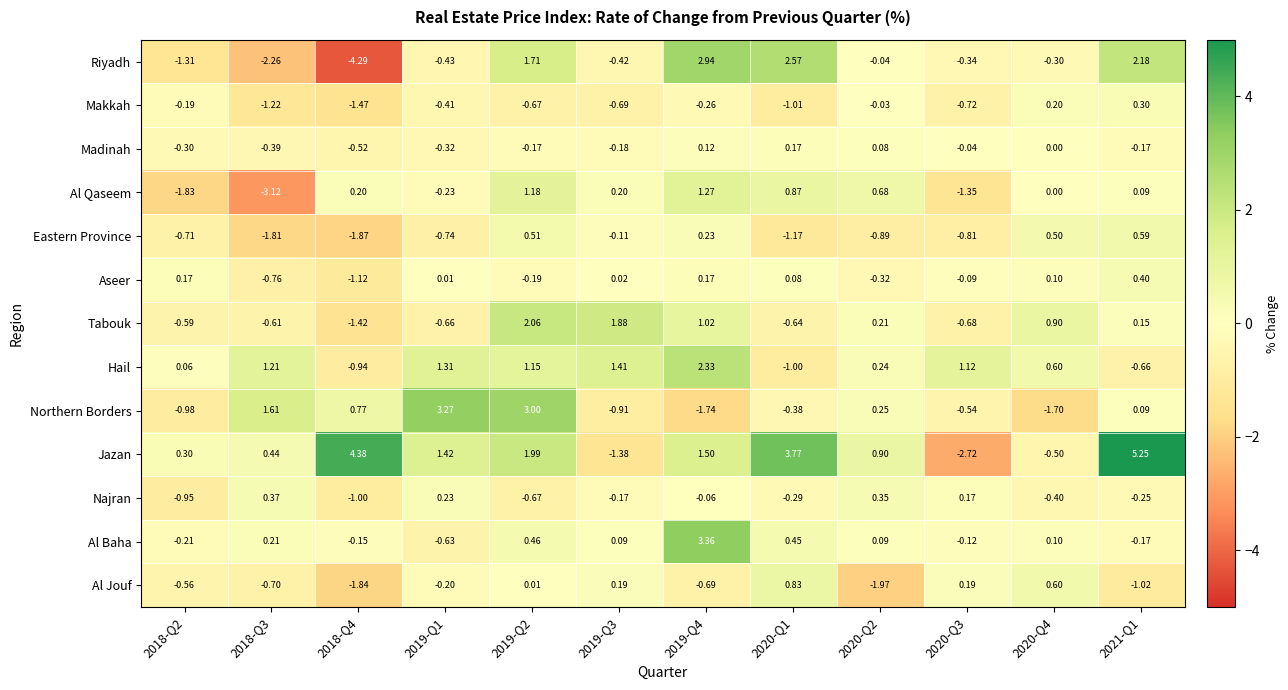

Between 2019-Q1 and 2020-Q1, which series saw the biggest shift?

Northern Borders